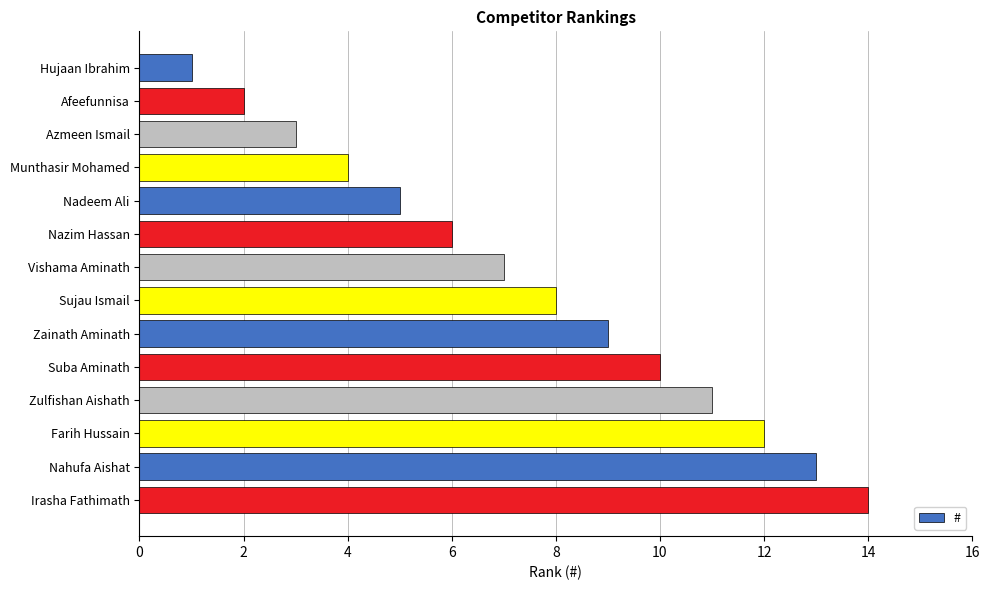

Is it true that the value at Azmeen Ismail is 3?

True